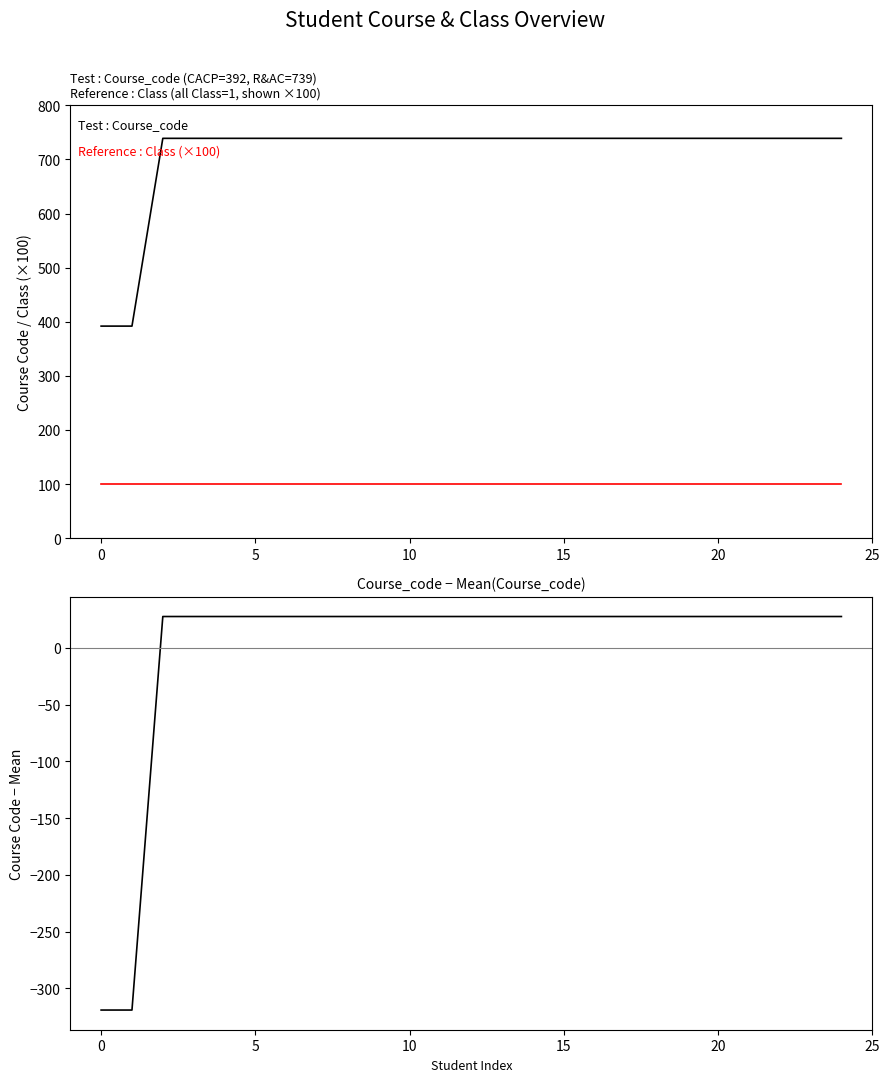

What is the label of the 18th point from the right?

7